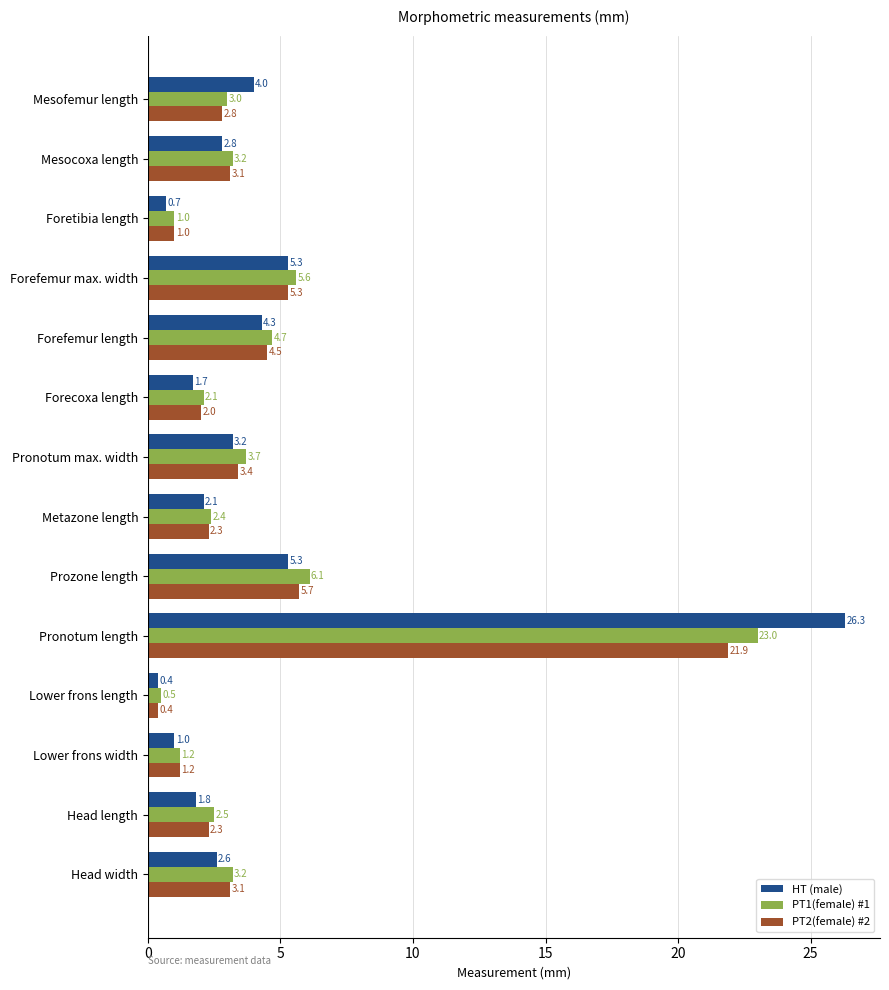

What is the smallest value displayed?

0.4